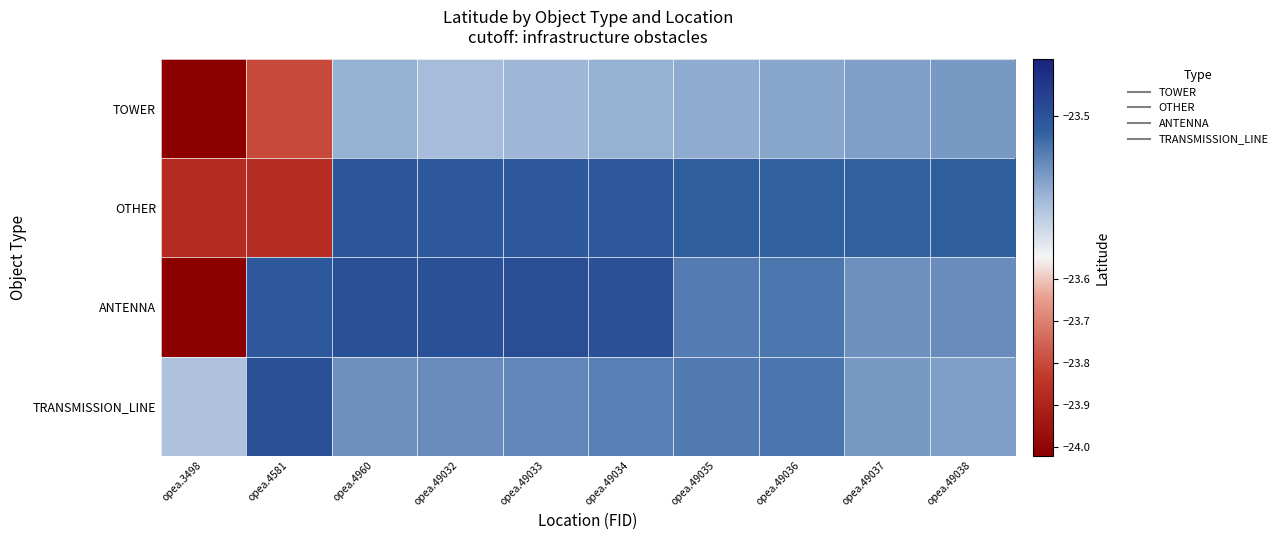

Rank the series by their average value, from lowest to highest.

TOWER, OTHER, ANTENNA, TRANSMISSION_LINE